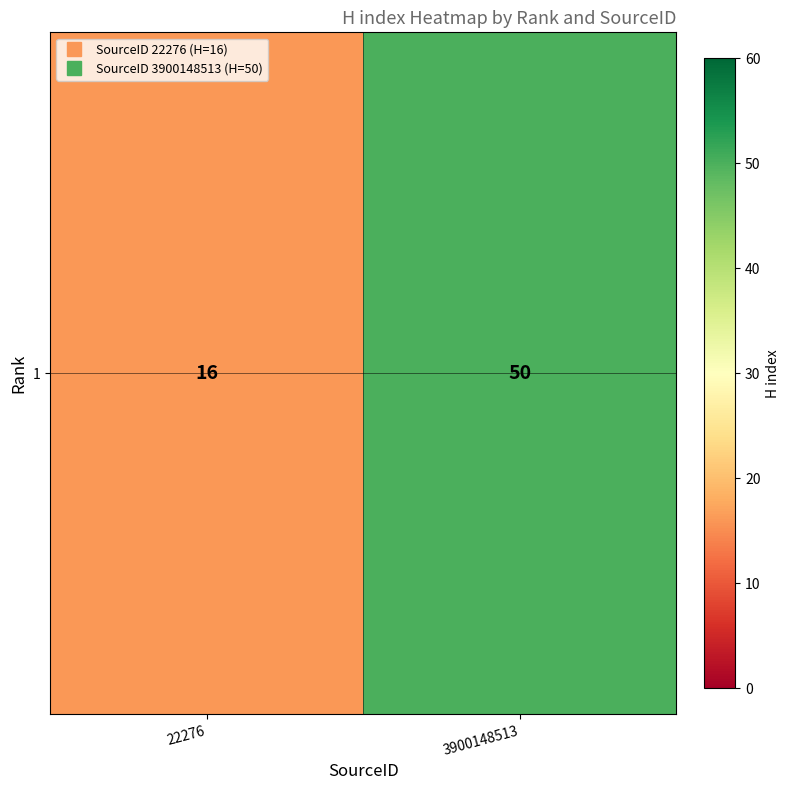

Count the values in the range 16 to 50.

2